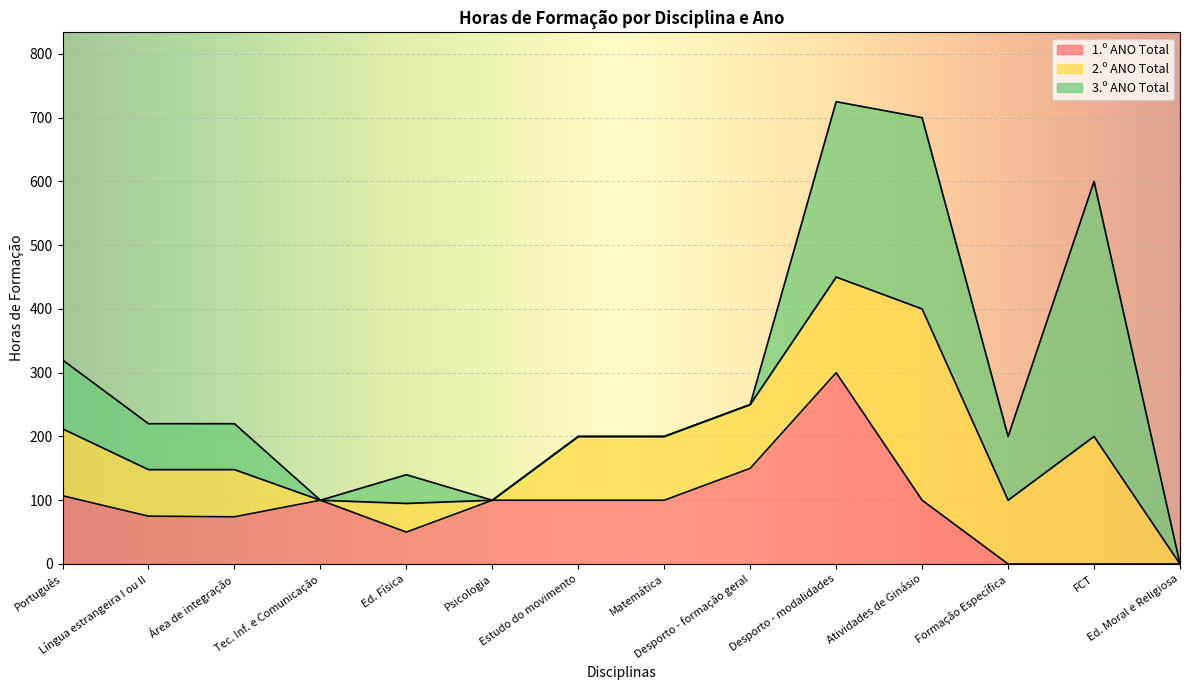

Between Estudo do movimento and Português, which is larger?

Português